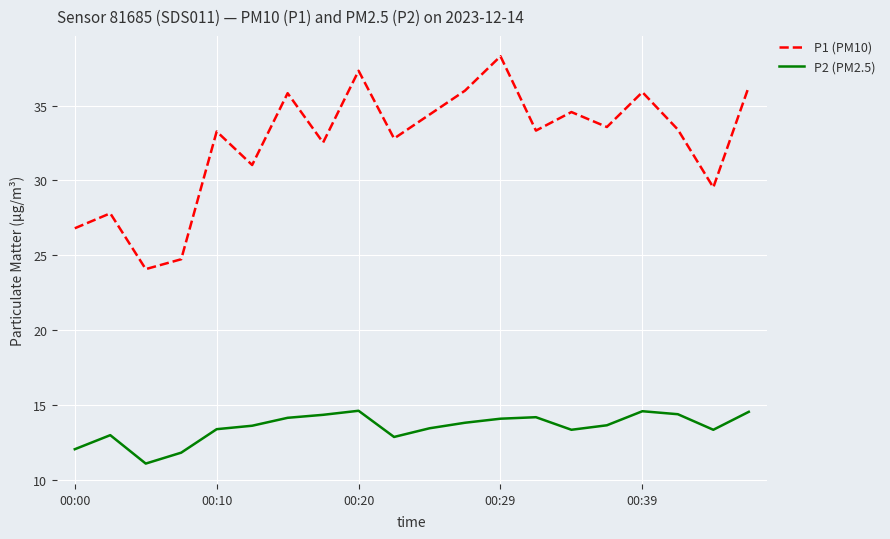

True or false: P1 (PM10) and P2 (PM2.5) cross at least once.

False